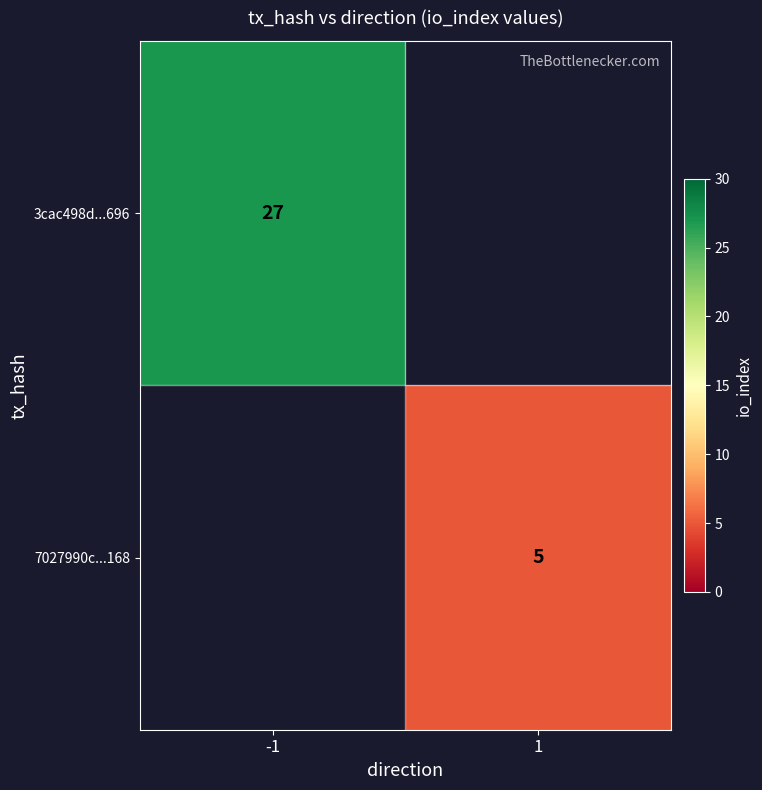

True or false: 7027990c...168 has a value of 2 at 1.

False